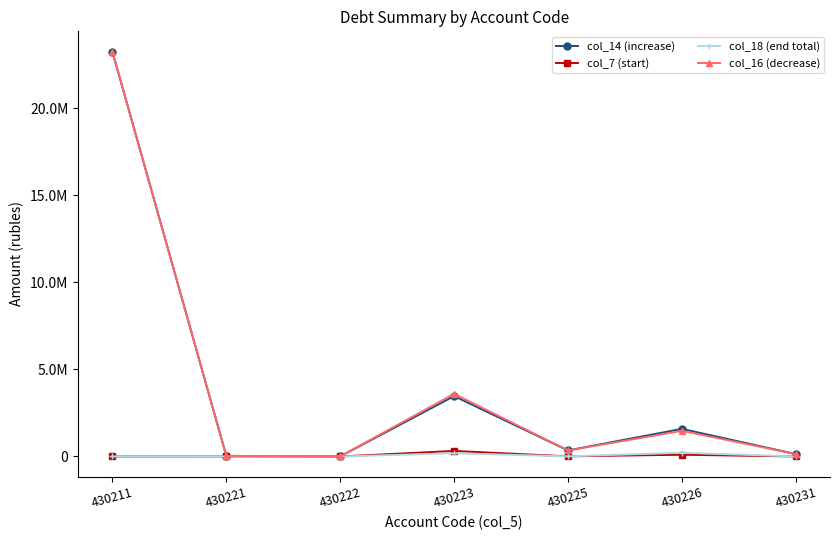

At which category is the sum across all series the highest?

430211